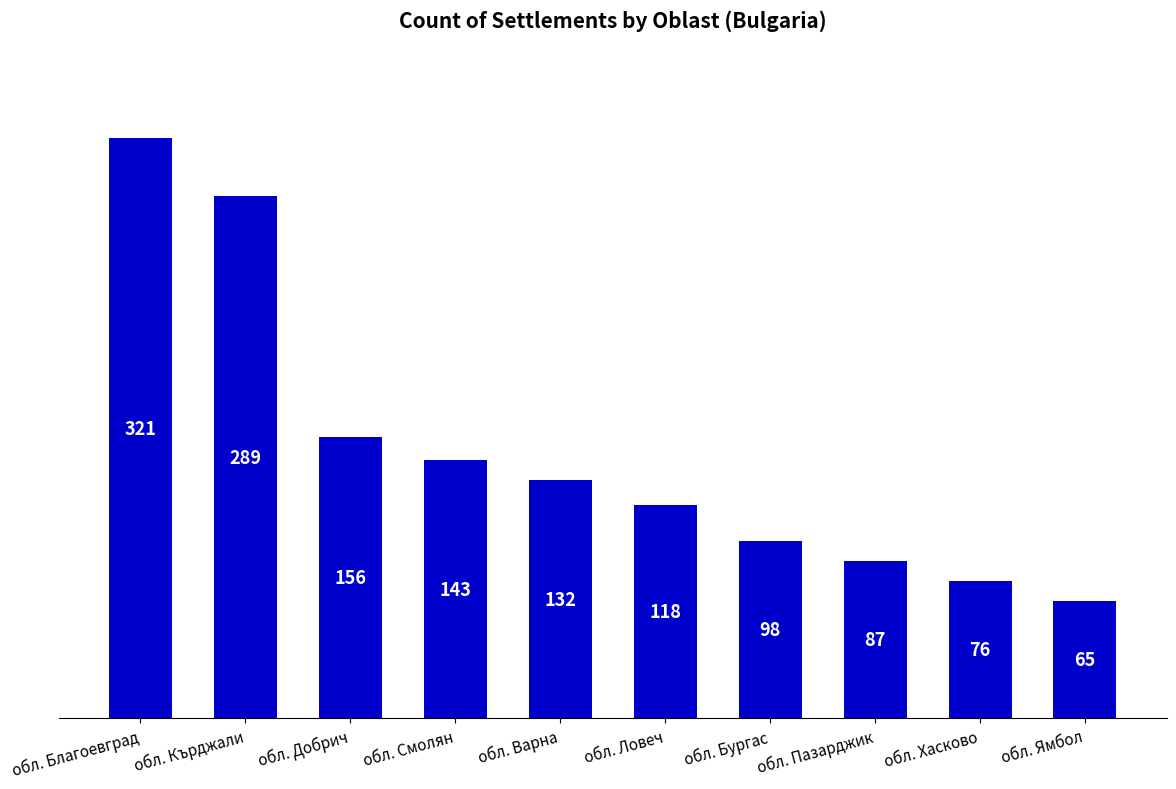

True or false: the data shows 65 at обл. Ямбол.

True